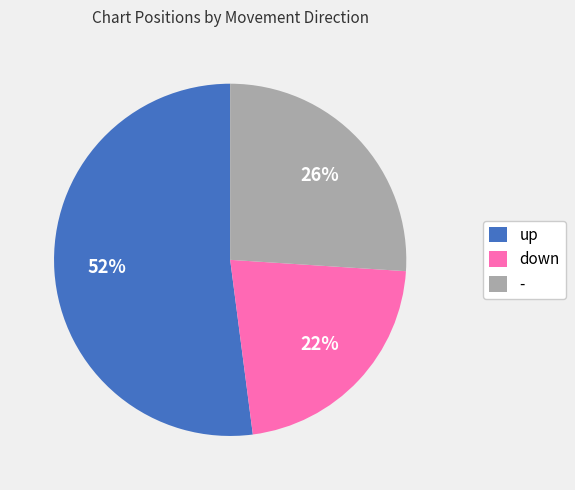

To the nearest percent, what is the combined percentage of up and down?

74%